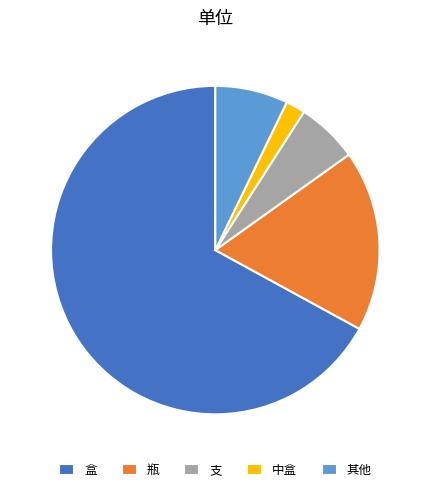

Does any single category account for the majority?

Yes